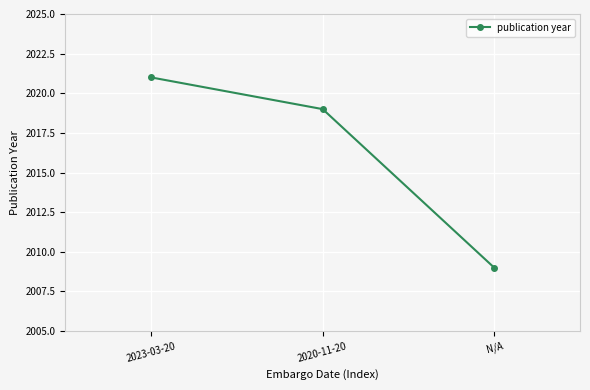

Rank the categories by value from lowest to highest.

N/A, 2020-11-20, 2023-03-20